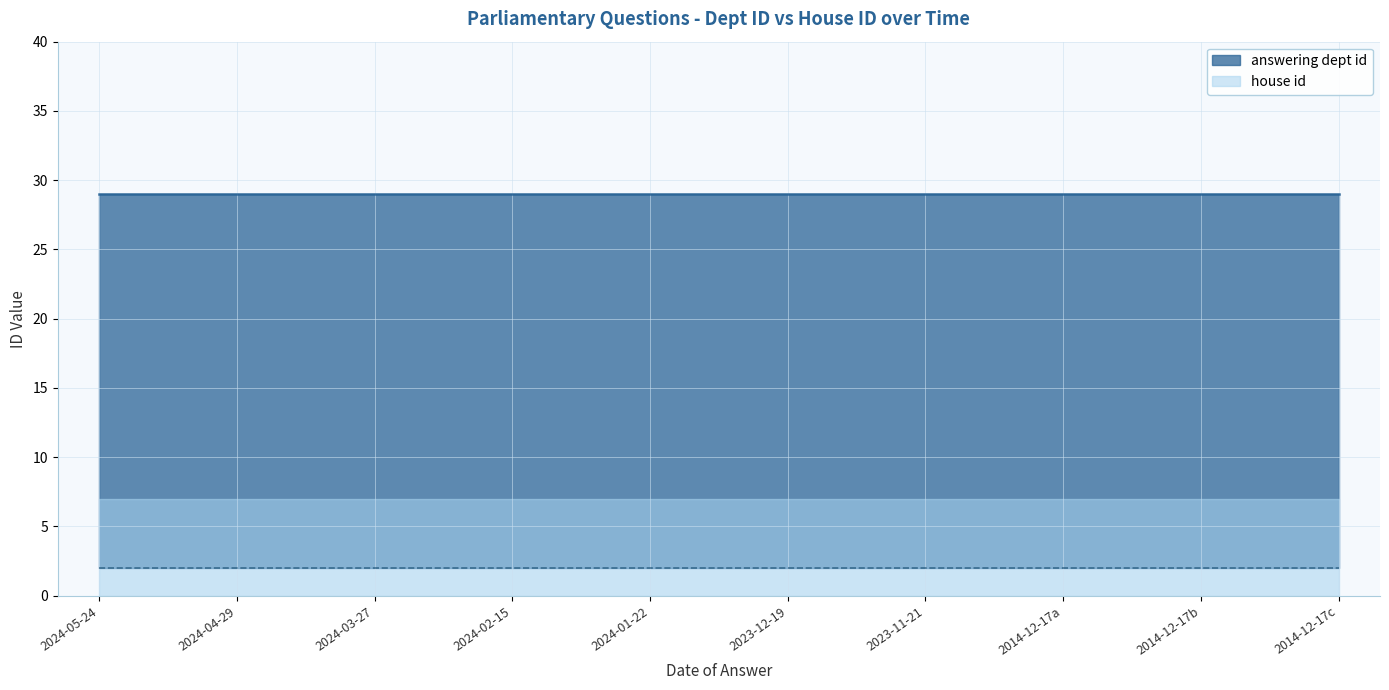

Which series has the largest total across all categories?

answering dept id